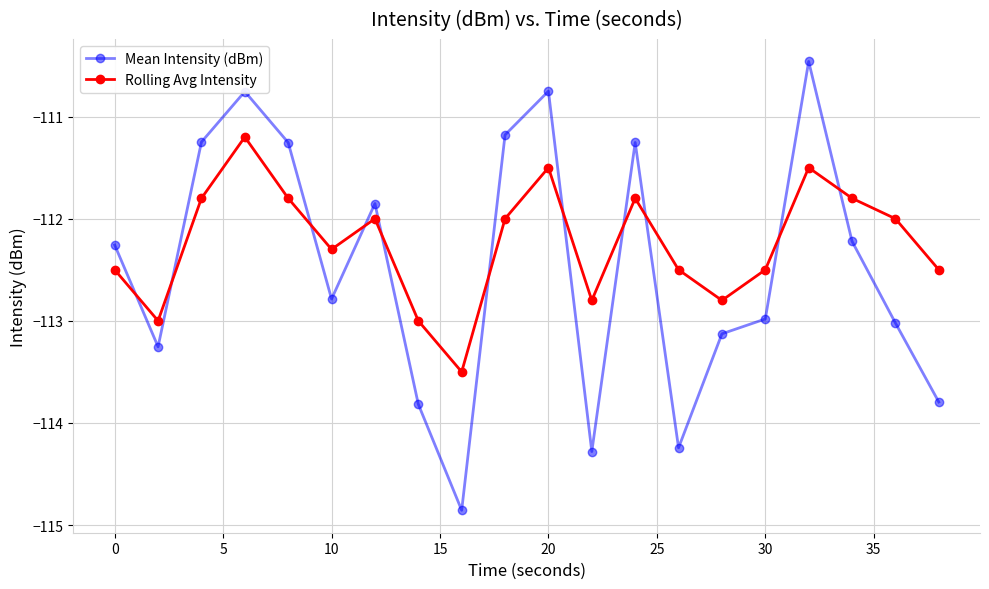

How many interior local valleys does the Mean Intensity (dBm) series have?

5